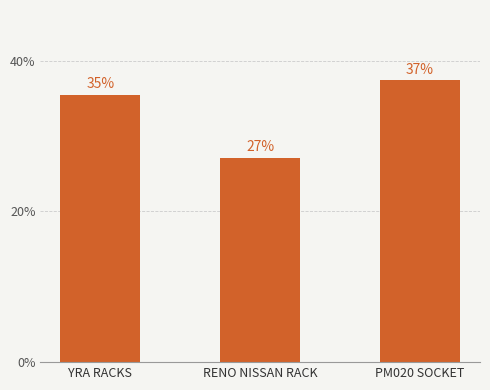

Are the bars horizontal?

No